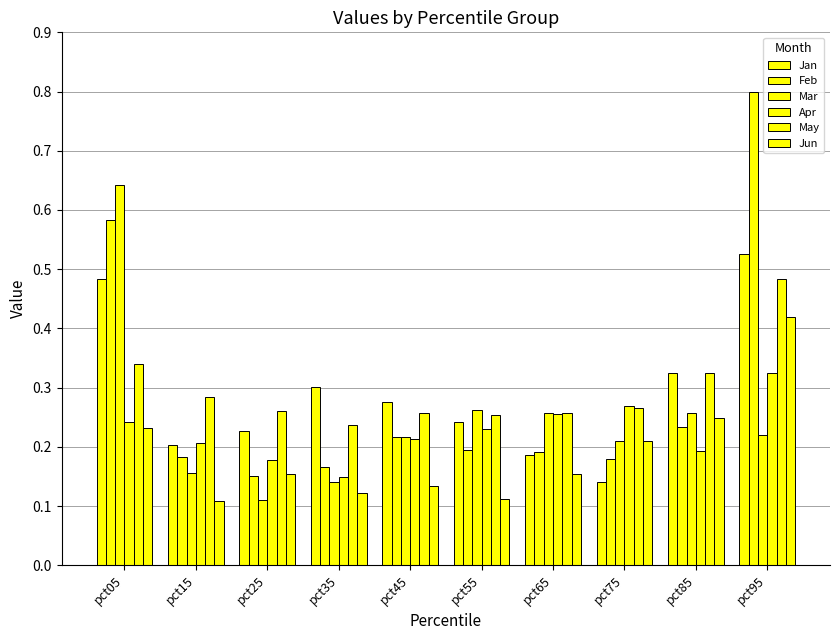

How many groups of bars are there?

10